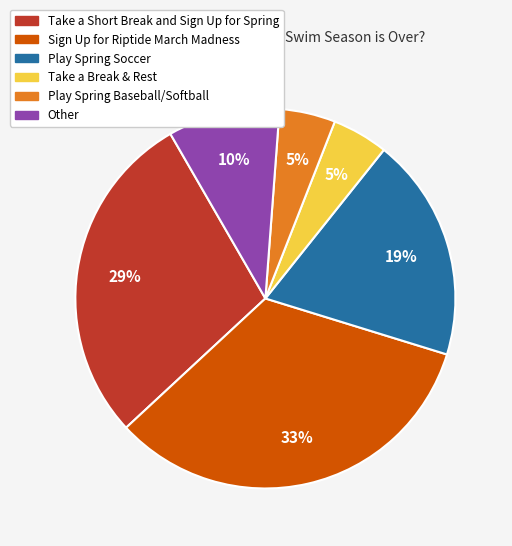

To the nearest percent, what is the average slice percentage?

17%